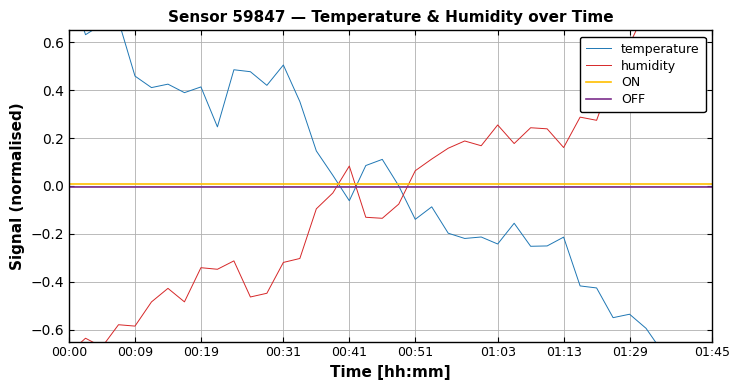

True or false: ON and OFF cross at least once.

False